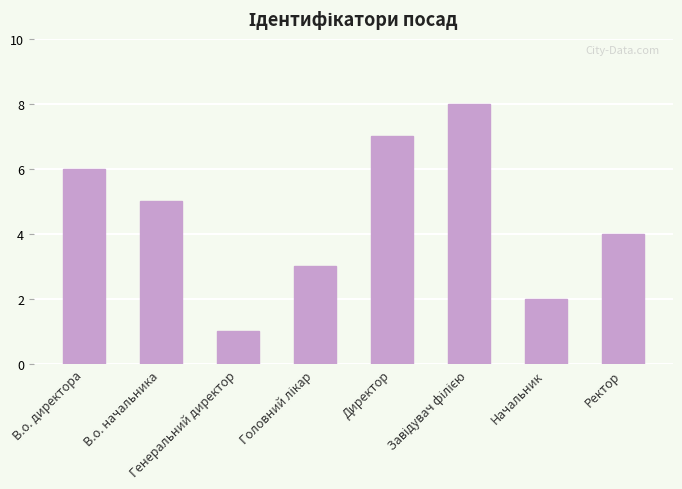

What is the greatest value displayed?

8